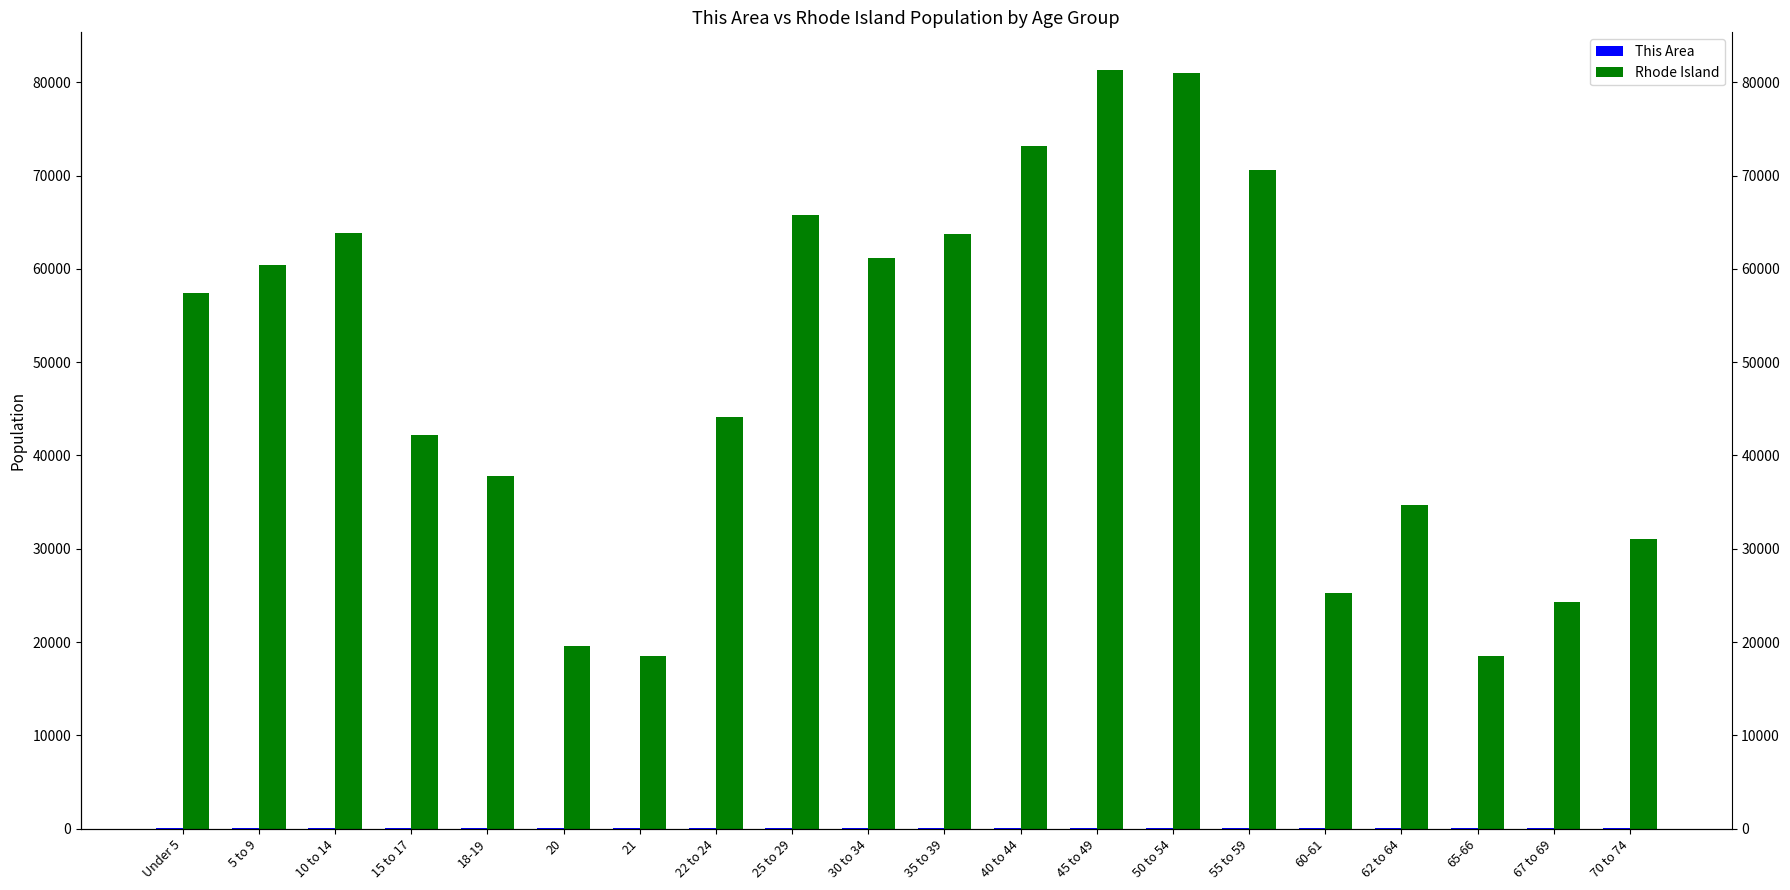

How many data points in This Area are above 41?

9